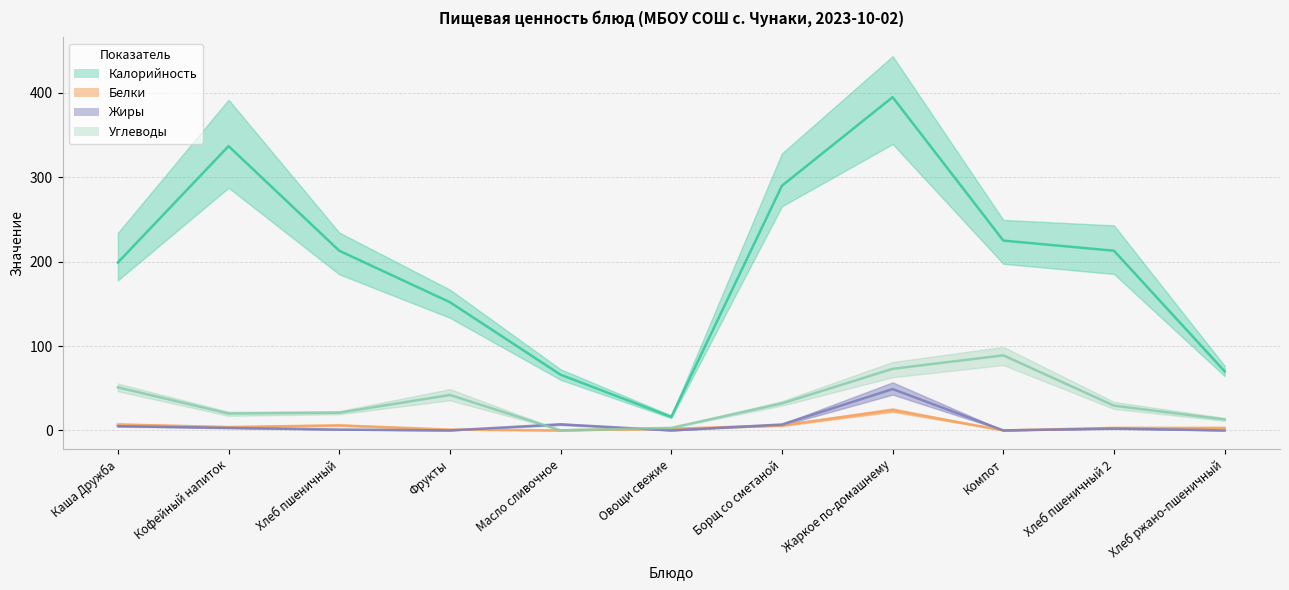

Which series has the largest total across all categories?

Калорийность